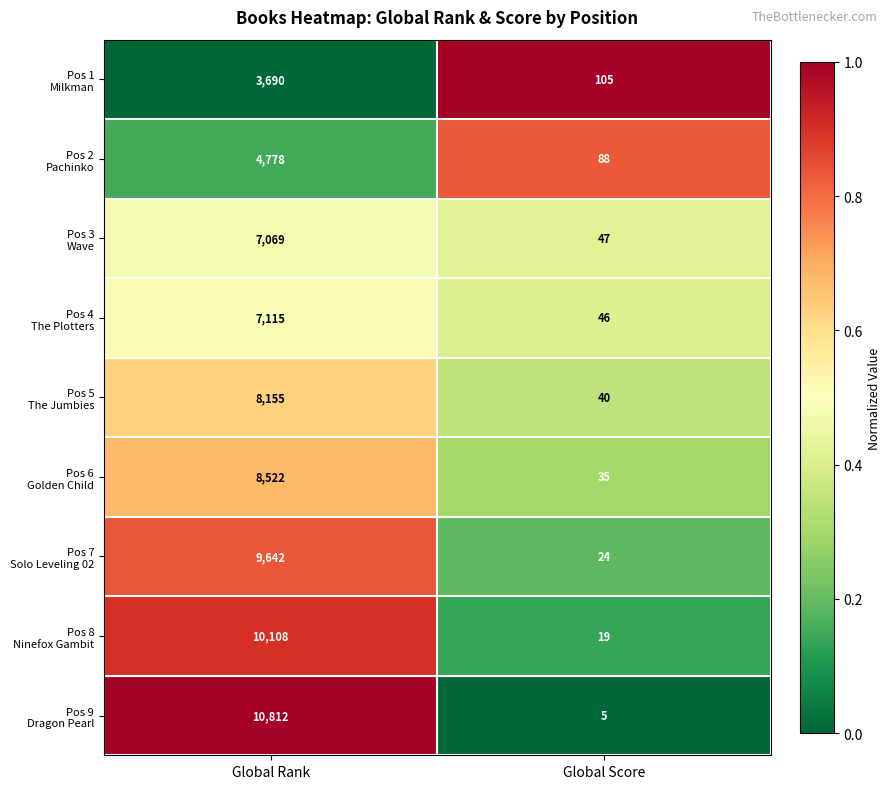

What is the spread (max minus min) of values at Global Score?

100